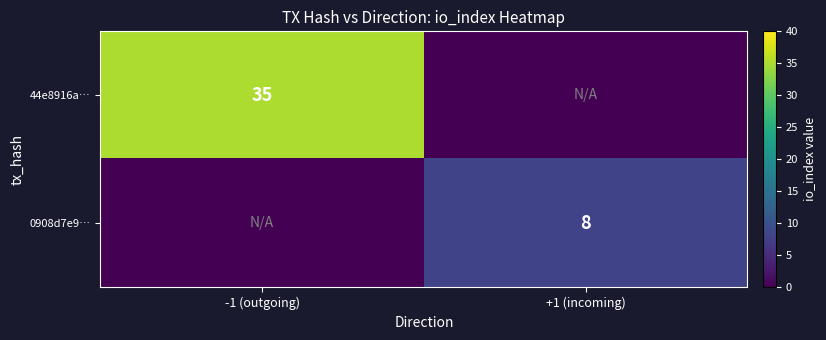

True or false: 0908d7e9… has a value of 8 at +1 (incoming).

True